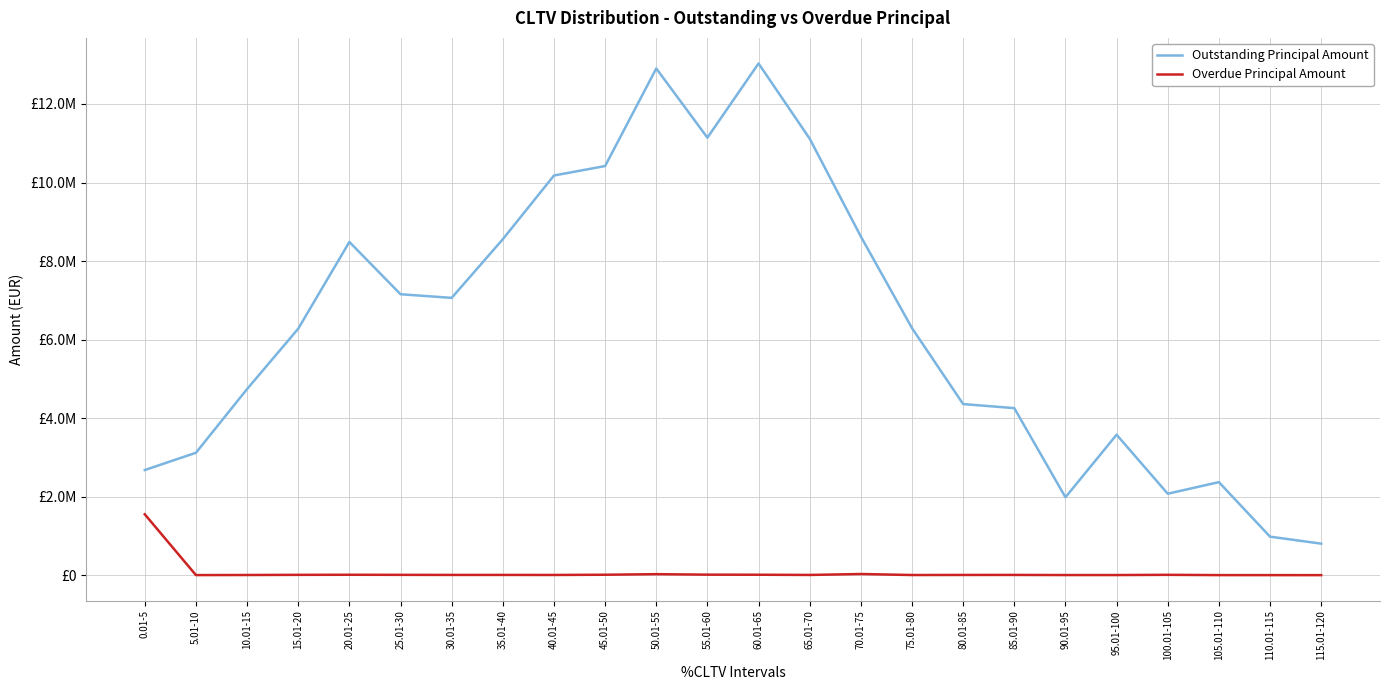

What is the difference between the maximum and minimum values in the Overdue Principal Amount series?

1549436.6